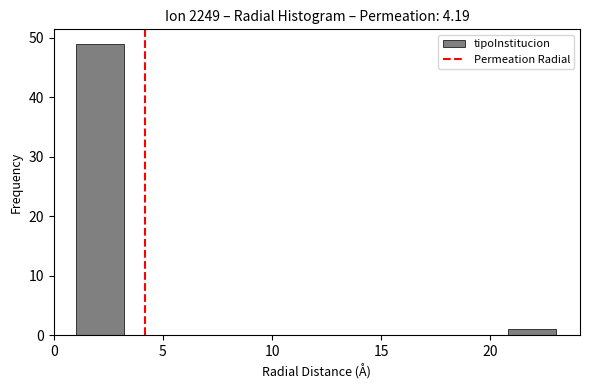

Reading left to right, transcribe this chart: for each bar, give the range it covers on the x-axis and its height. Neither the bar edges nor the heights are printed on the chart, so give them approximately, as read against the axes.

1.0 to 3.2: 49
3.2 to 5.4: 0
5.4 to 7.6: 0
7.6 to 9.8: 0
9.8 to 12.0: 0
12.0 to 14.2: 0
14.2 to 16.4: 0
16.4 to 18.6: 0
18.6 to 20.8: 0
20.8 to 23.0: 1